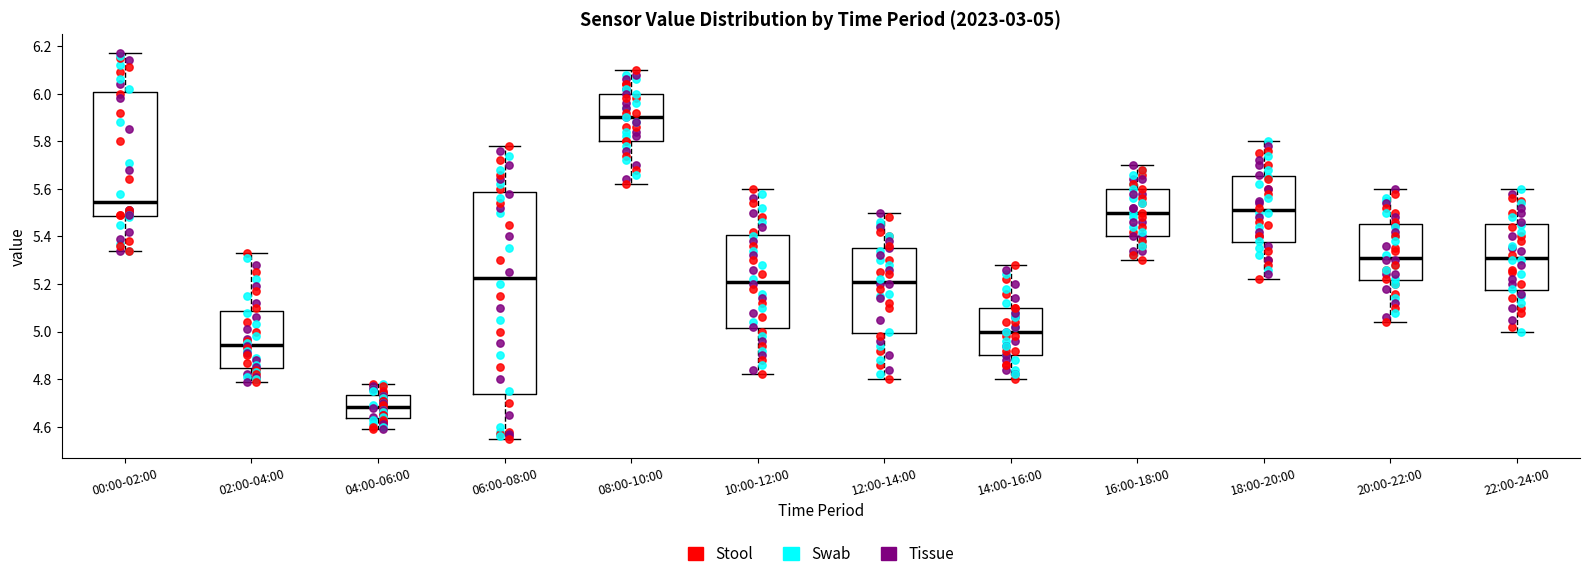

Which box is the tallest, from its lower edge to its upper edge?

06:00-08:00